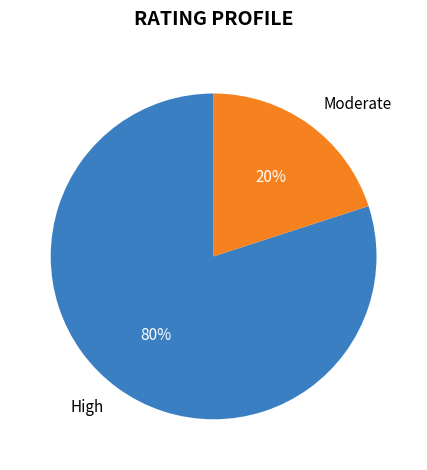

Which category has the smallest portion of the pie?

Moderate